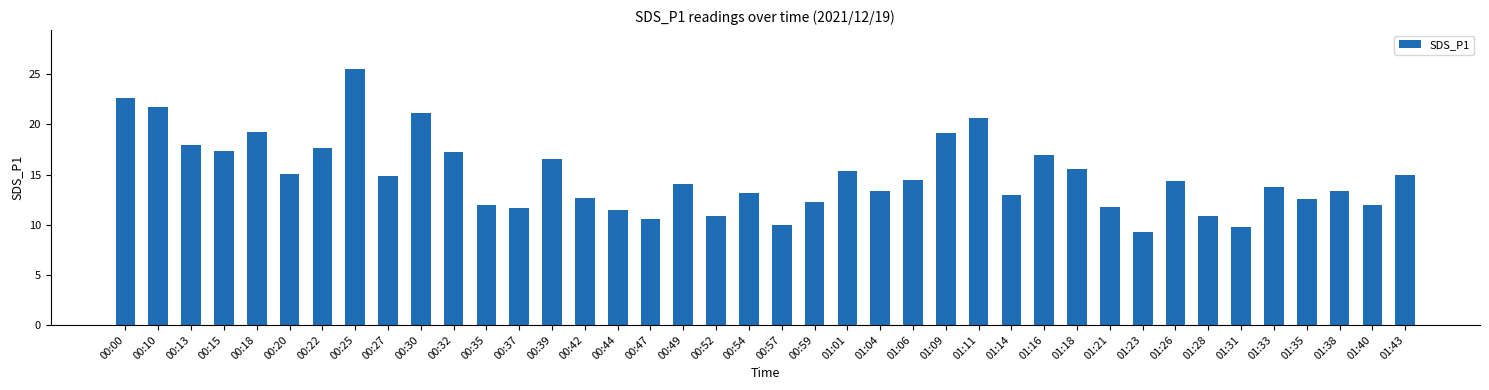

What is the change in value from 00:10 to 01:26?

-7.4